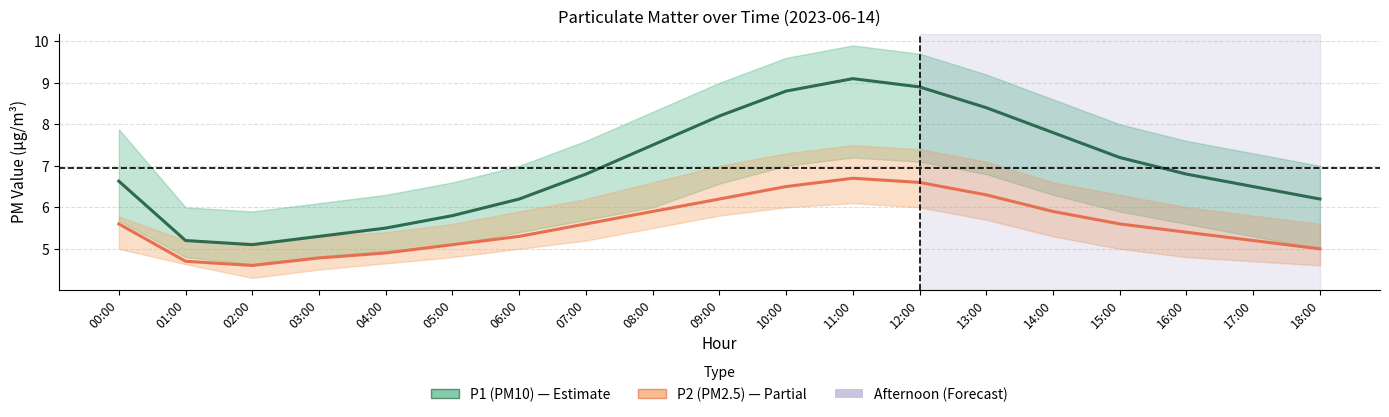

Where does the P2 (PM2.5) series first go above 5?

00:00